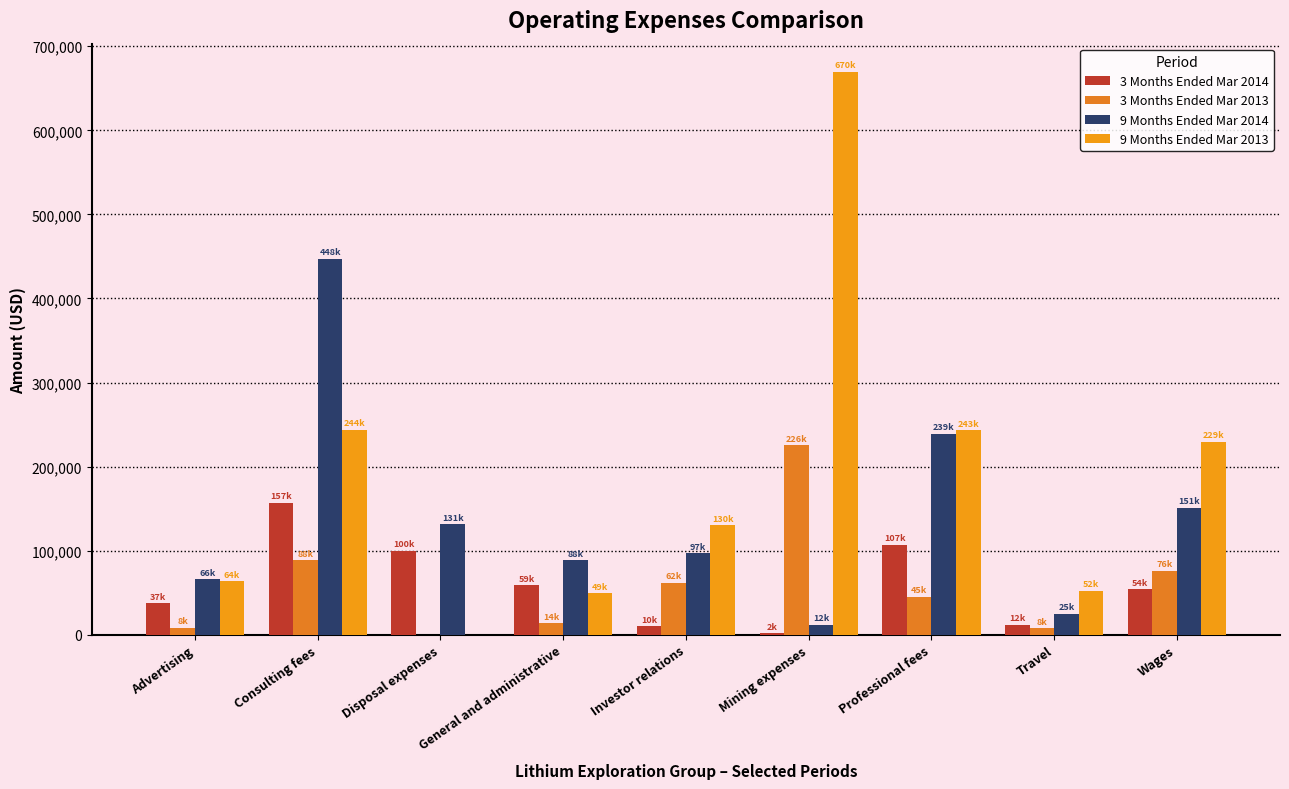

At which label is 3 Months Ended Mar 2013 closest to 112793?

Consulting fees